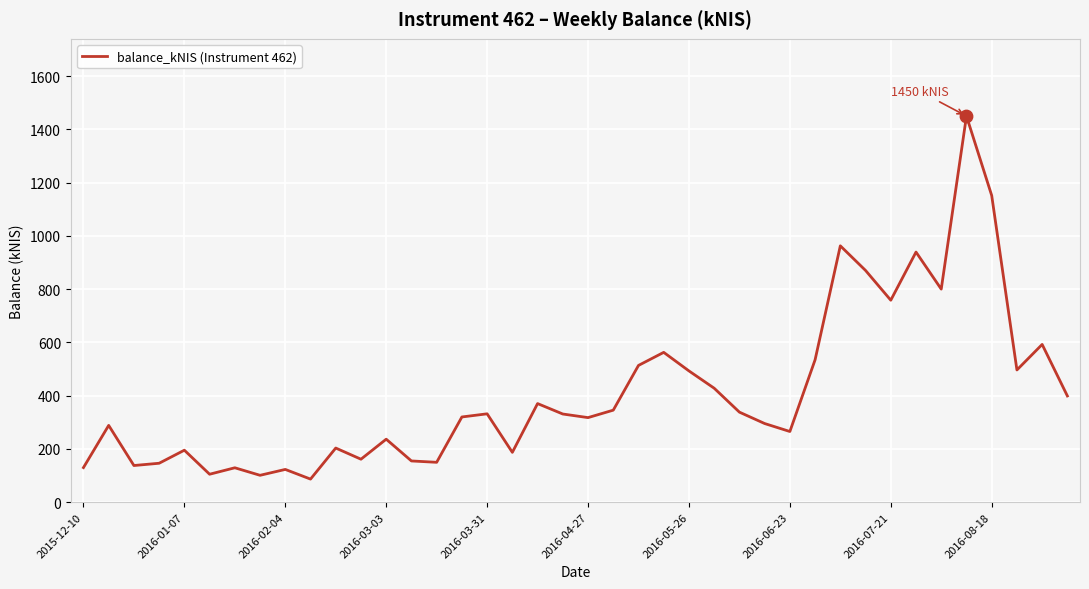

What is the smallest value displayed?

86.7